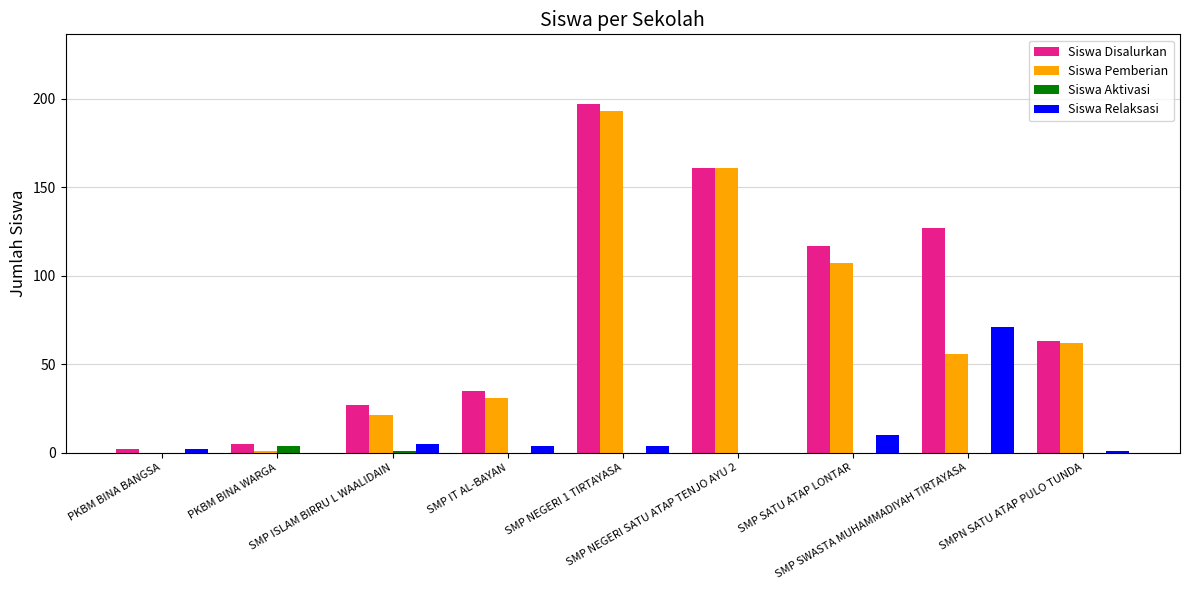

At which category does the chart reach its peak across all series?

SMP NEGERI 1 TIRTAYASA